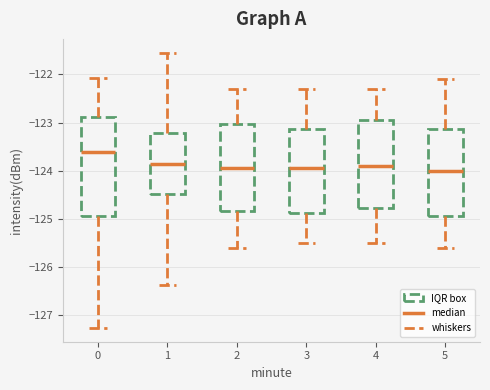

Reading left to right, transcribe this box plot: for each box, give where its median line is, the range the box spans, and where its two whiskers end, as read against the y-axis. The values are not printed on the chart, so give them approximately, as read against the axis.

0: median -123.6, box -124.9 to -122.9, whiskers -127.3 to -122.1
1: median -123.9, box -124.5 to -123.2, whiskers -126.4 to -121.5
2: median -123.9, box -124.8 to -123.0, whiskers -125.6 to -122.3
3: median -123.9, box -124.9 to -123.1, whiskers -125.5 to -122.3
4: median -123.9, box -124.8 to -122.9, whiskers -125.5 to -122.3
5: median -124.0, box -124.9 to -123.1, whiskers -125.6 to -122.1